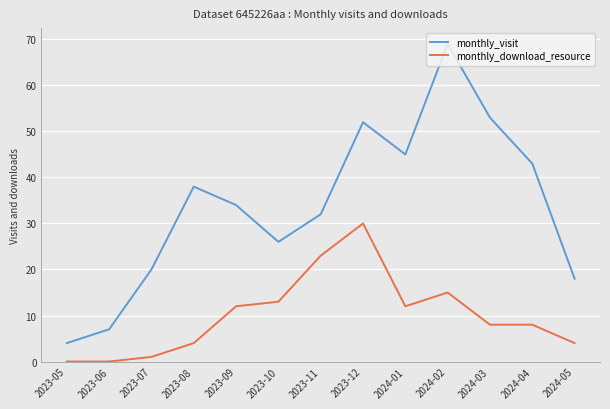

Rank the series at 2024-05 from lowest to highest value.

monthly_download_resource, monthly_visit